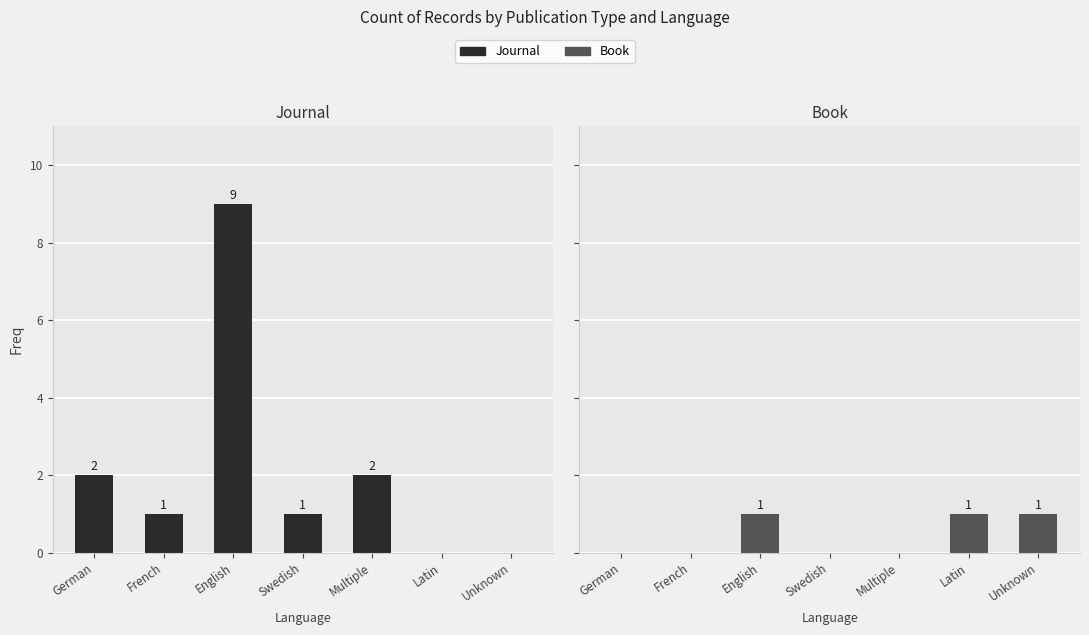

Are the bars grouped side by side (vs. stacked)?

Yes